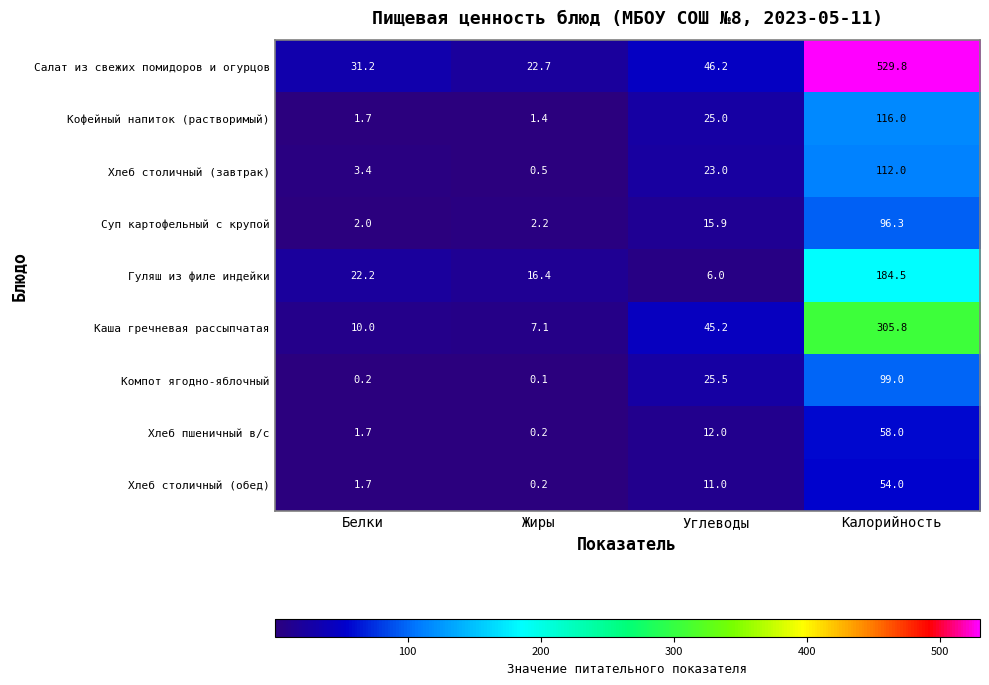

At which label does Кофейный напиток (растворимый) reach its peak?

Калорийность